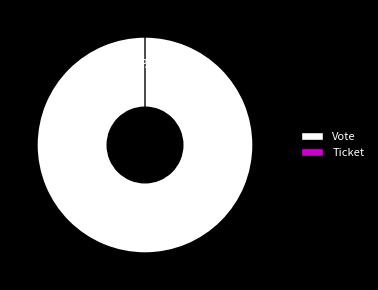

To the nearest percent, what is the average slice percentage?

50%